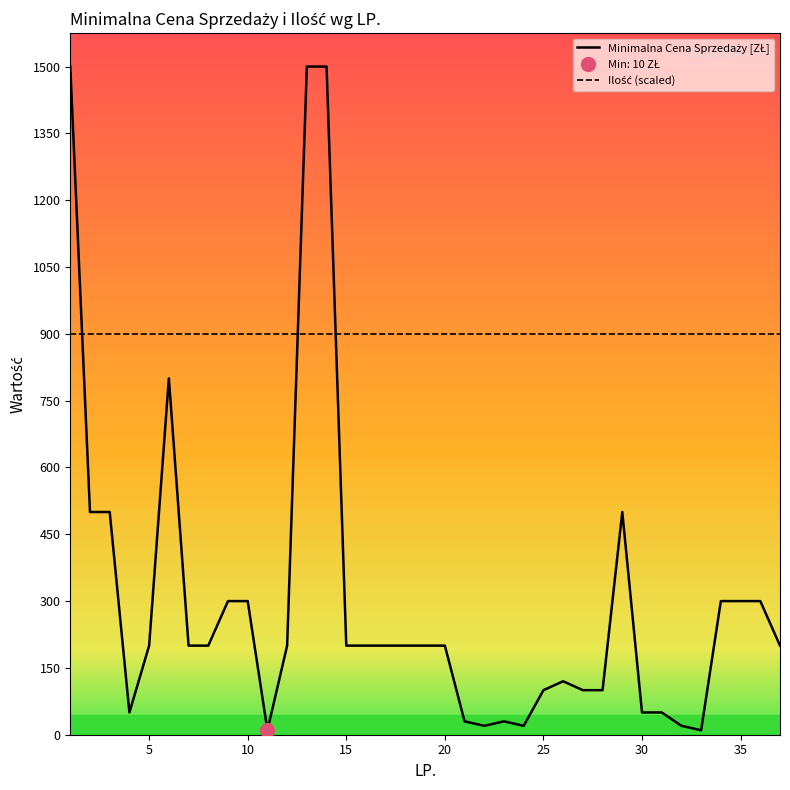

What value does the data have at 11?

10